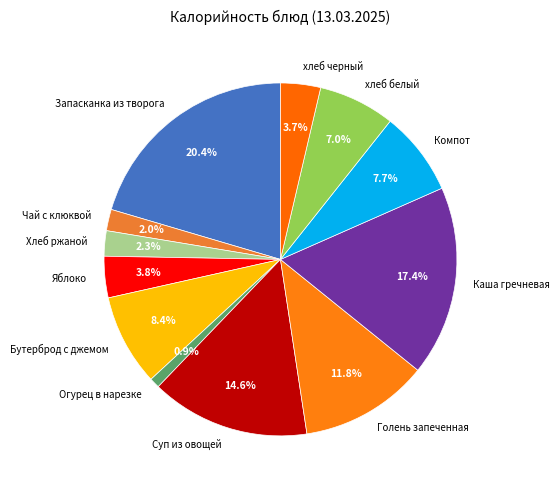

Is the sum of Яблоко and Каша гречневая greater than half?

No